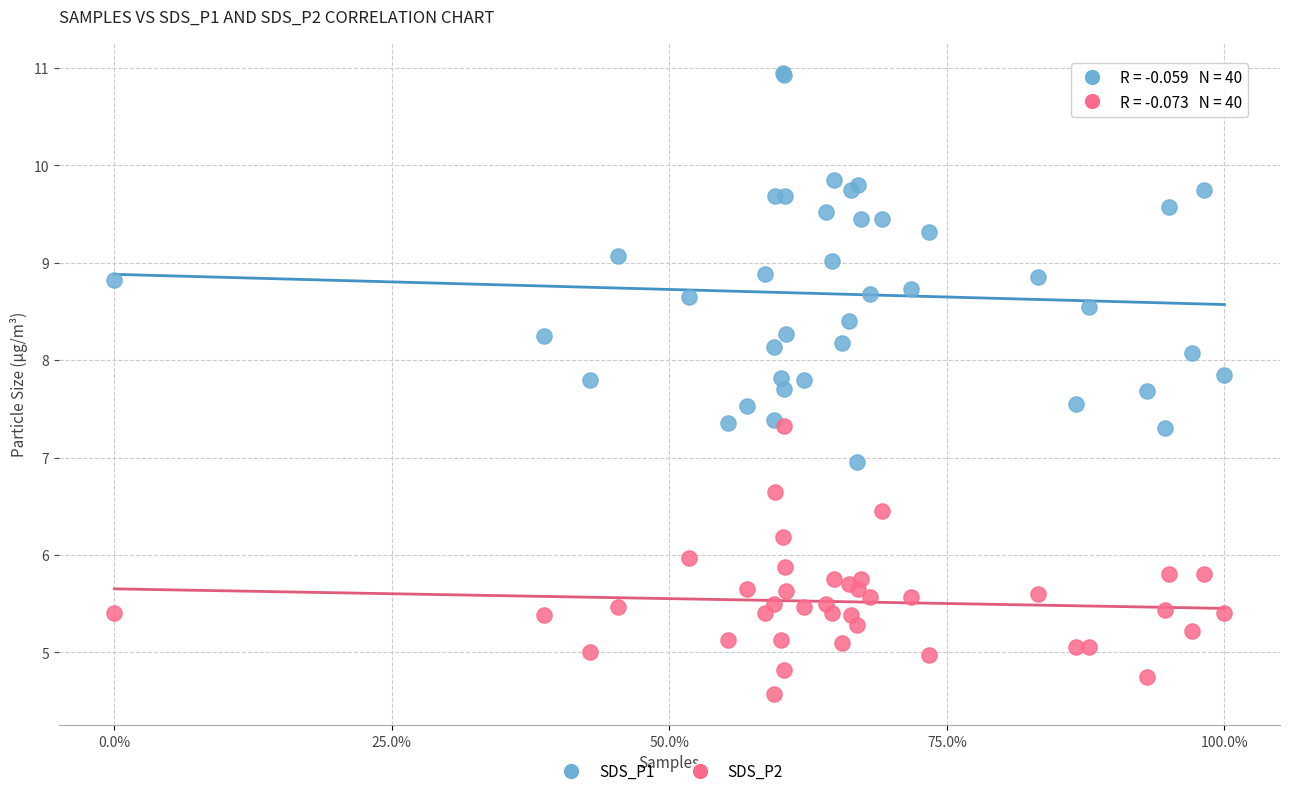

What are all the series names shown in the legend?

SDS_P1, SDS_P2